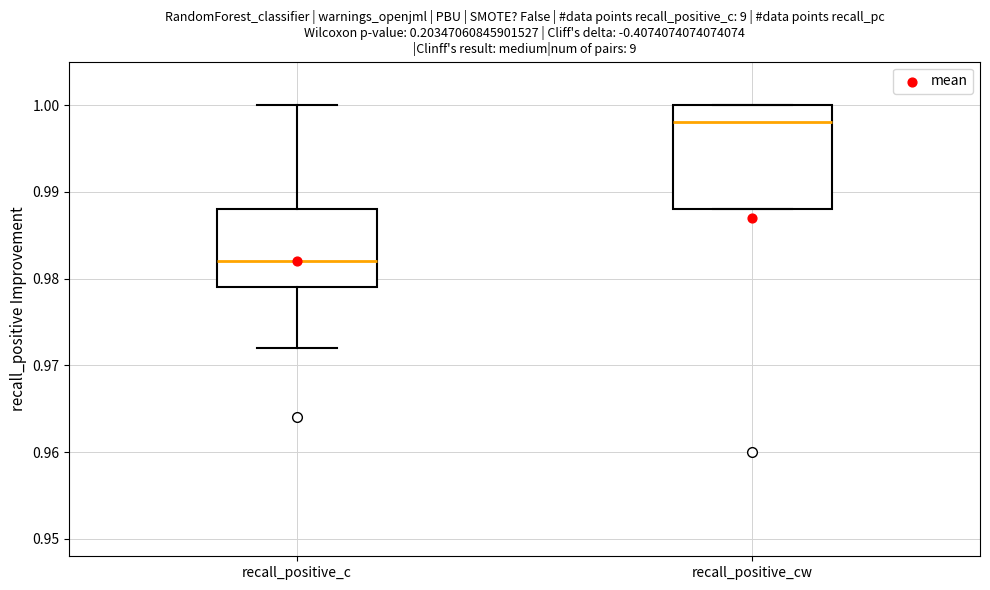

Which box has the highest median line?

recall_positive_cw